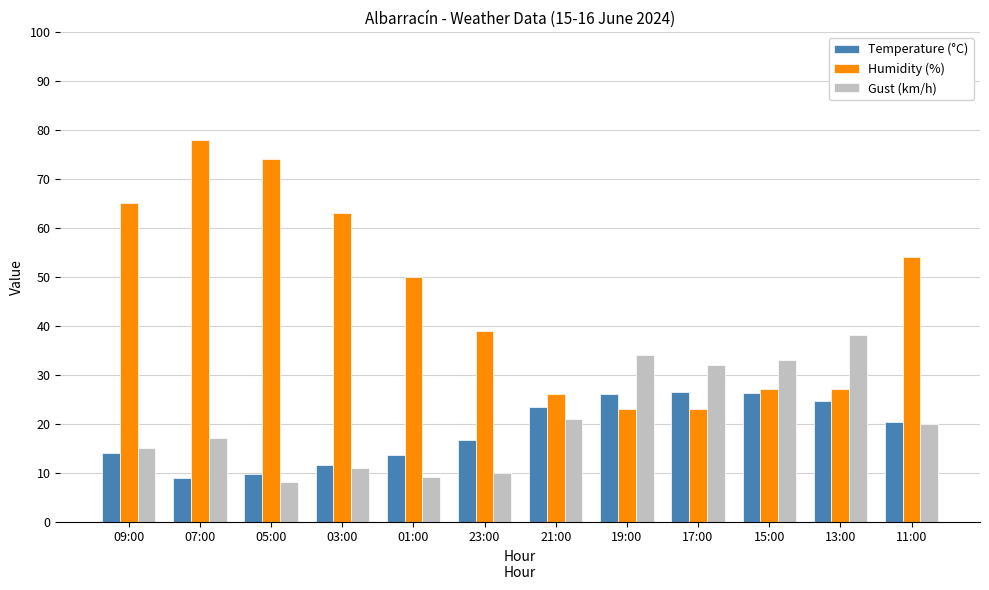

What position from the right is 17:00?

4